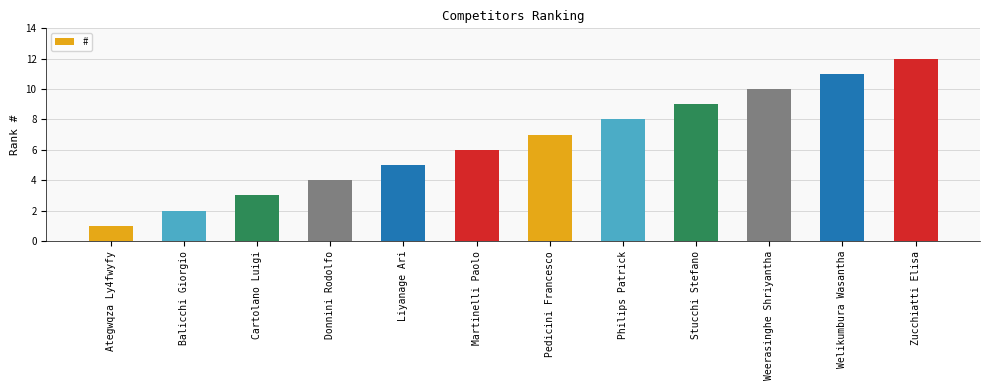

What value does the data have at Philips Patrick?

8